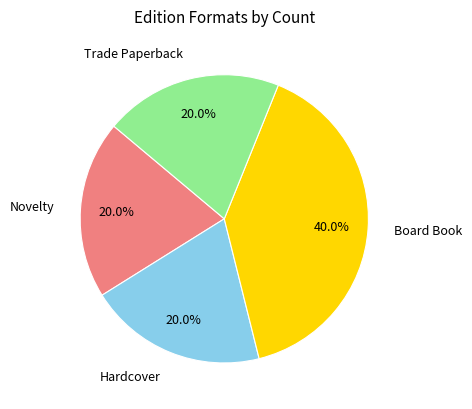

To the nearest percent, what is the combined percentage of Novelty and Board Book?

60%